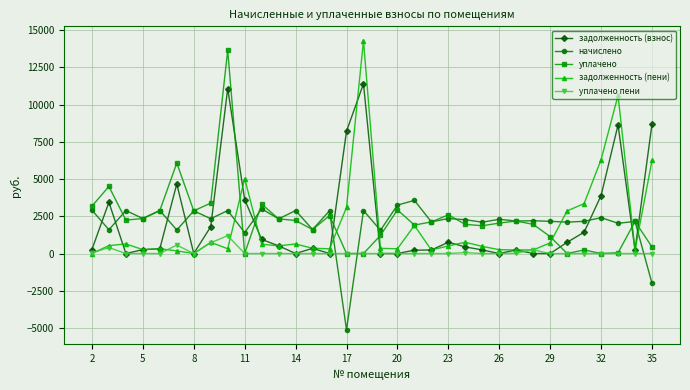

True or false: задолженность (взнос) has more than 0 points higher than both neighbors.

True